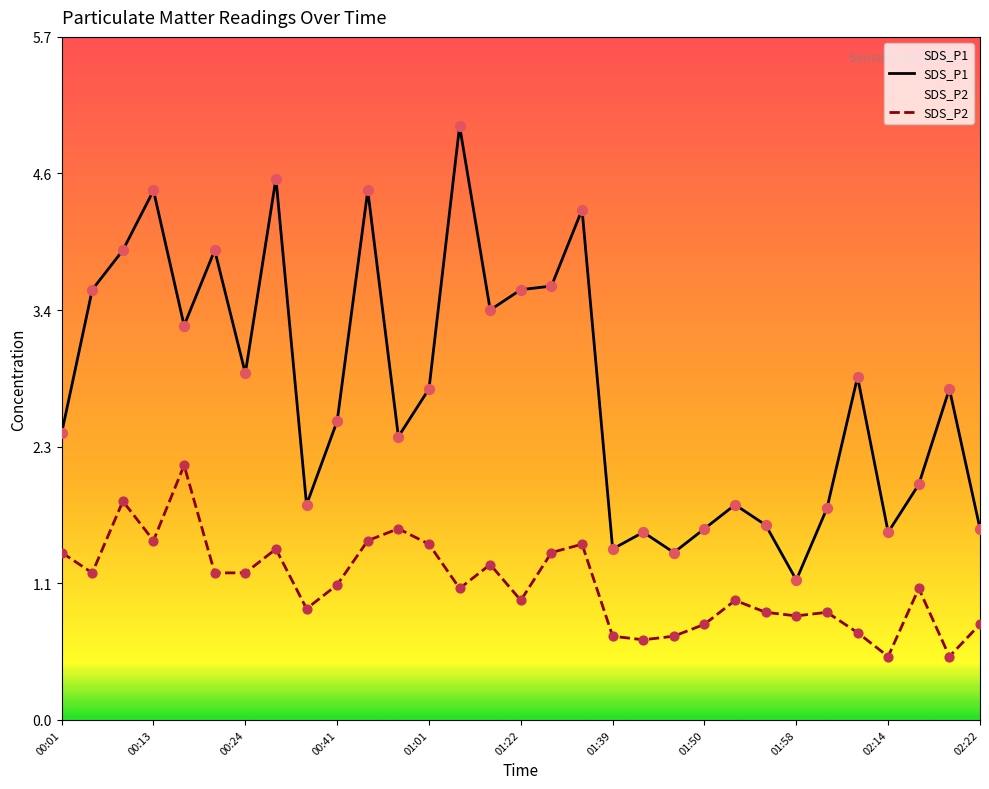

Is the value of SDS_P1 at 01:42 greater than the value of SDS_P2 at 01:58?

Yes